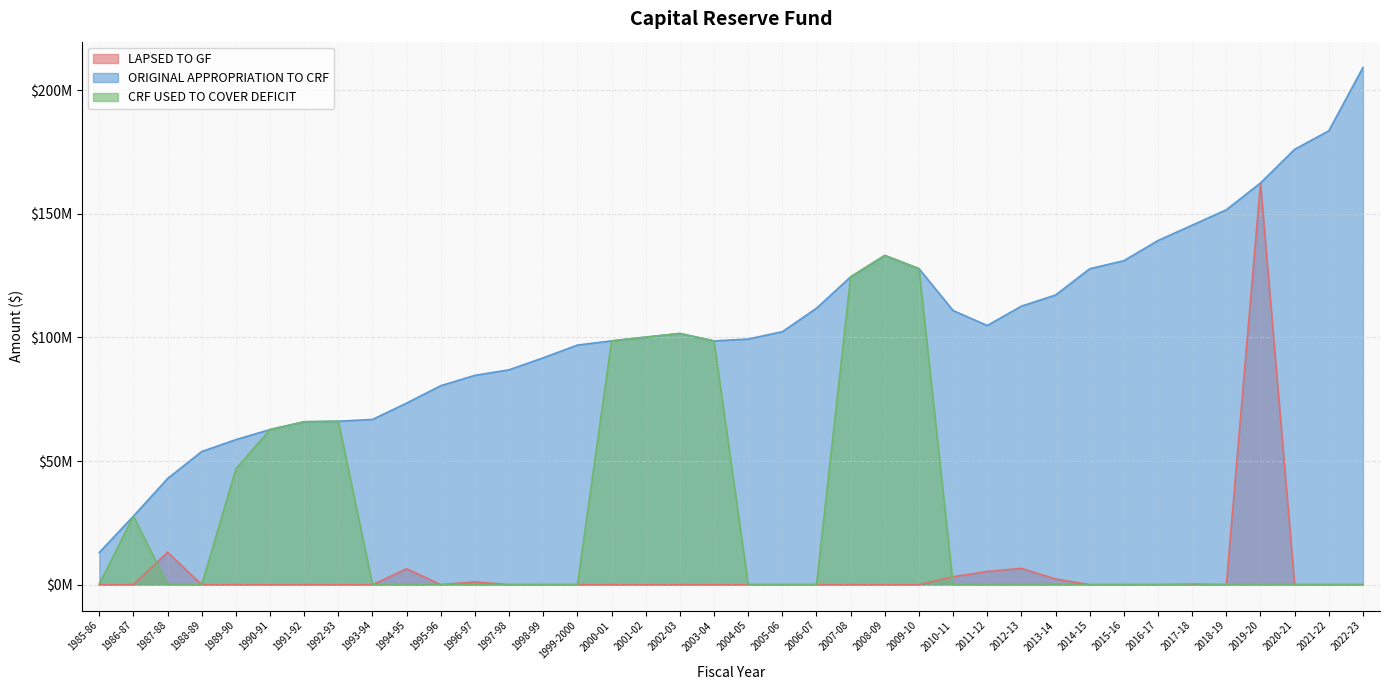

What position from the left is 1988-89?

4